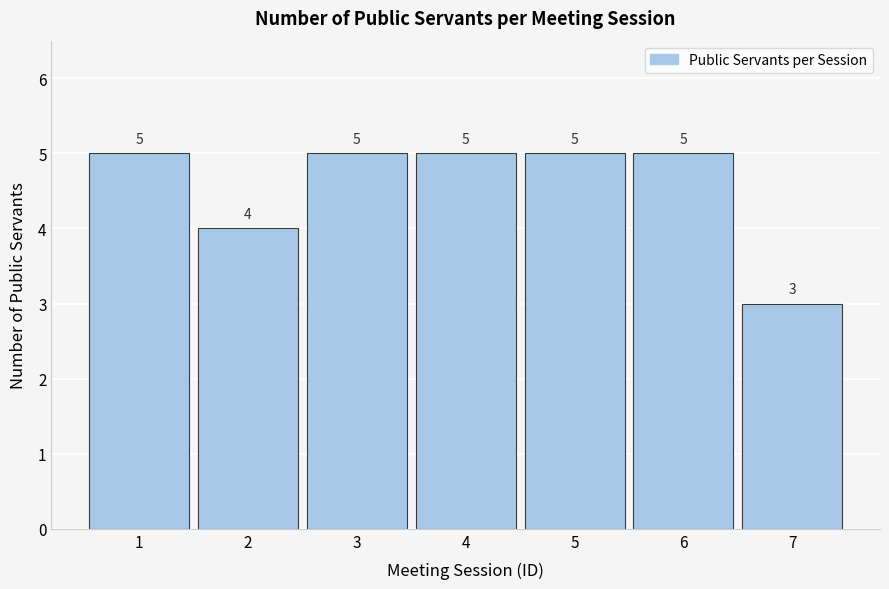

Reading left to right, transcribe this chart: for each bar, give the range it covers on the x-axis and its height.

0.5 to 1.5: 5
1.5 to 2.5: 4
2.5 to 3.5: 5
3.5 to 4.5: 5
4.5 to 5.5: 5
5.5 to 6.5: 5
6.5 to 7.5: 3